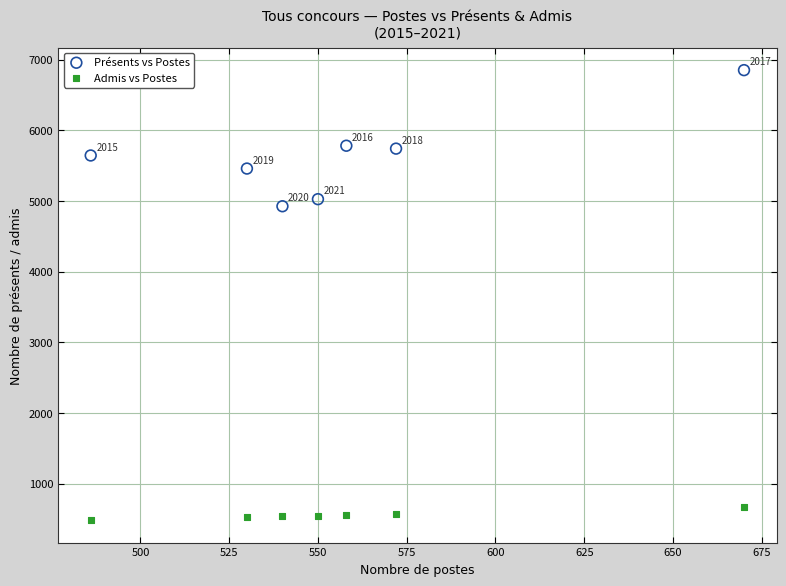

What are all the series names shown in the legend?

Présents vs Postes, Admis vs Postes